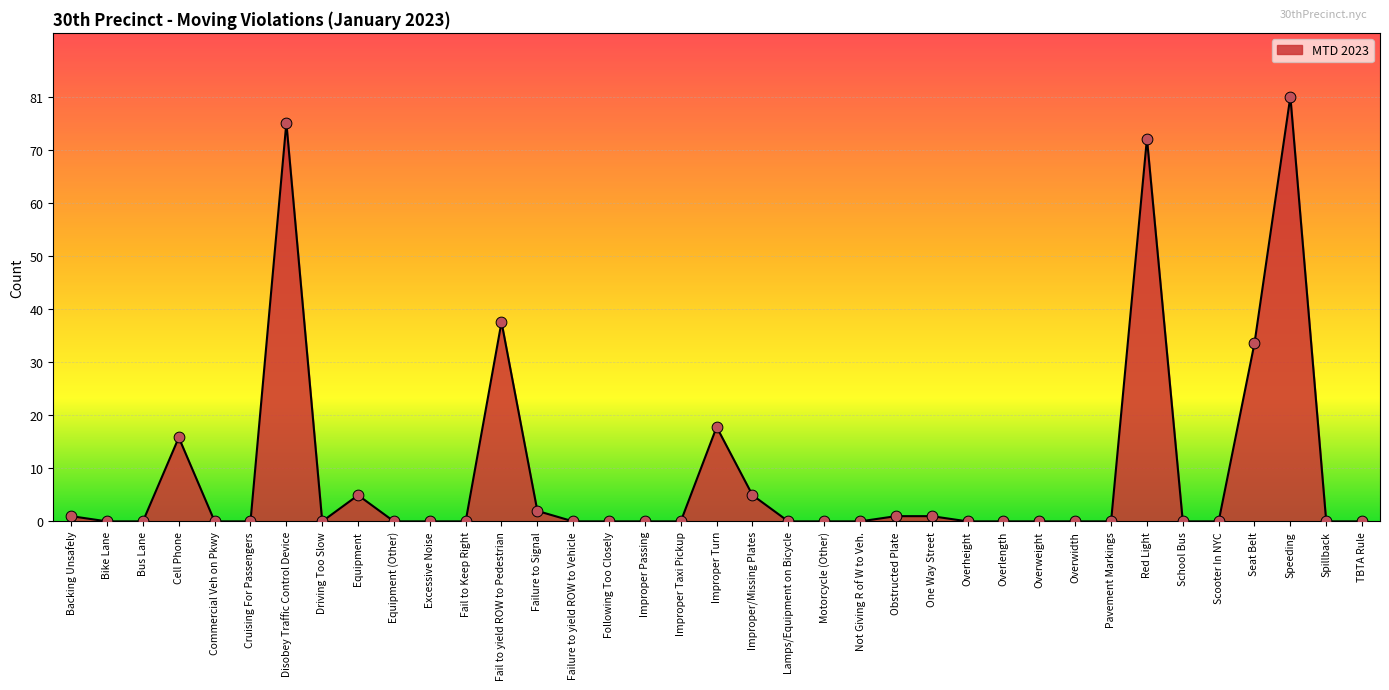

Approximately how many times larger is the value at Red Light compared to One Way Street?

73.0